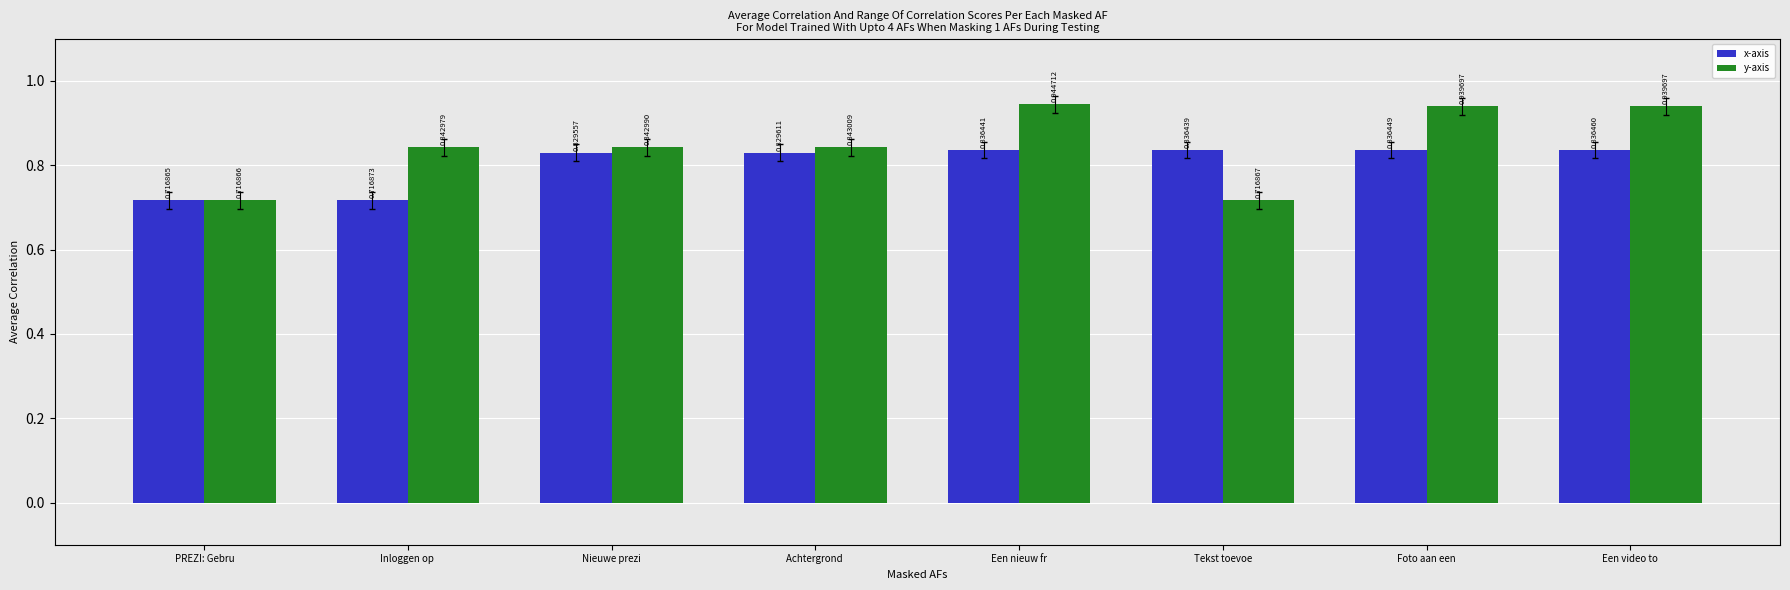

What is the difference between the y-axis values at Een nieuw fr and Achtergrond ?

0.1